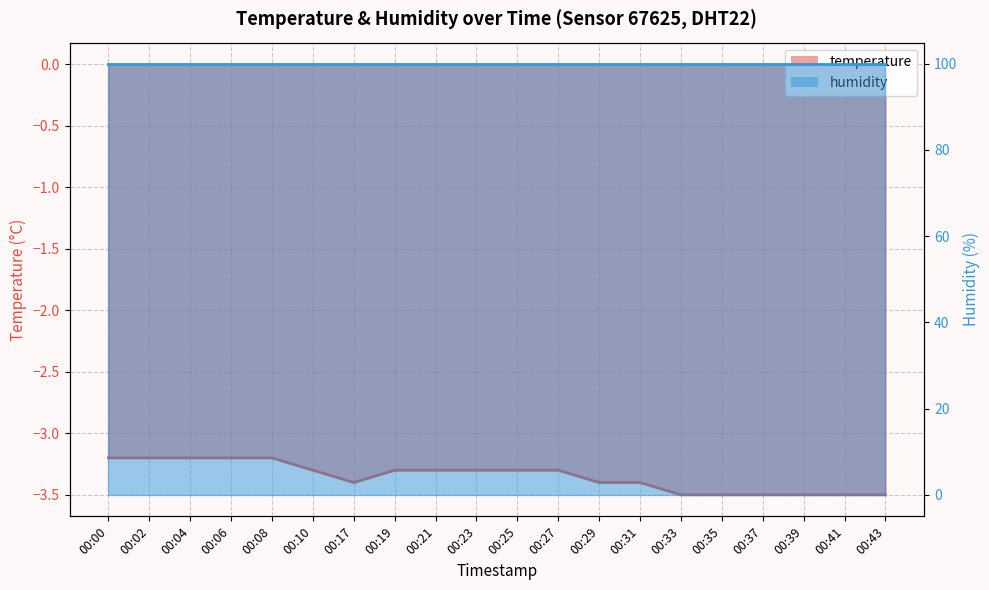

Read the value at 00:02.

-3.2